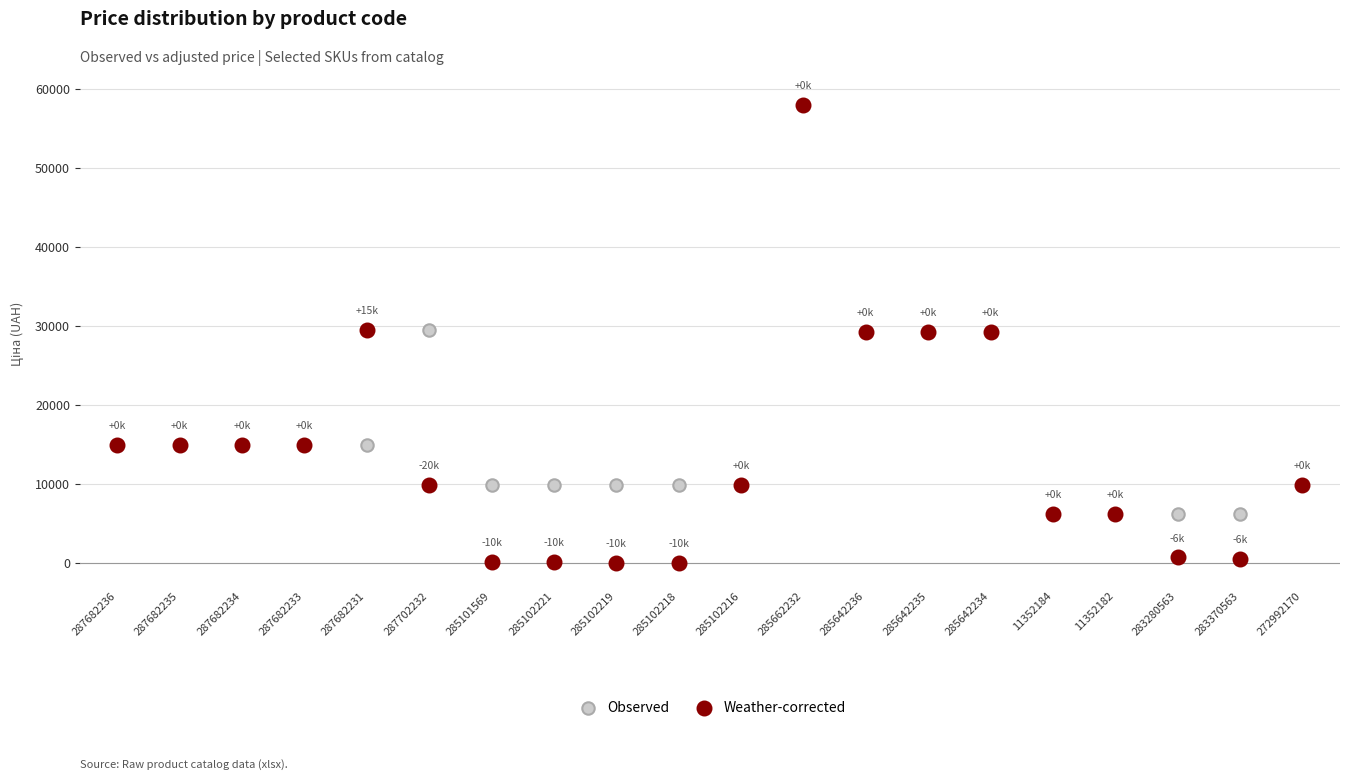

What are all the series names shown in the legend?

Observed, Weather-corrected